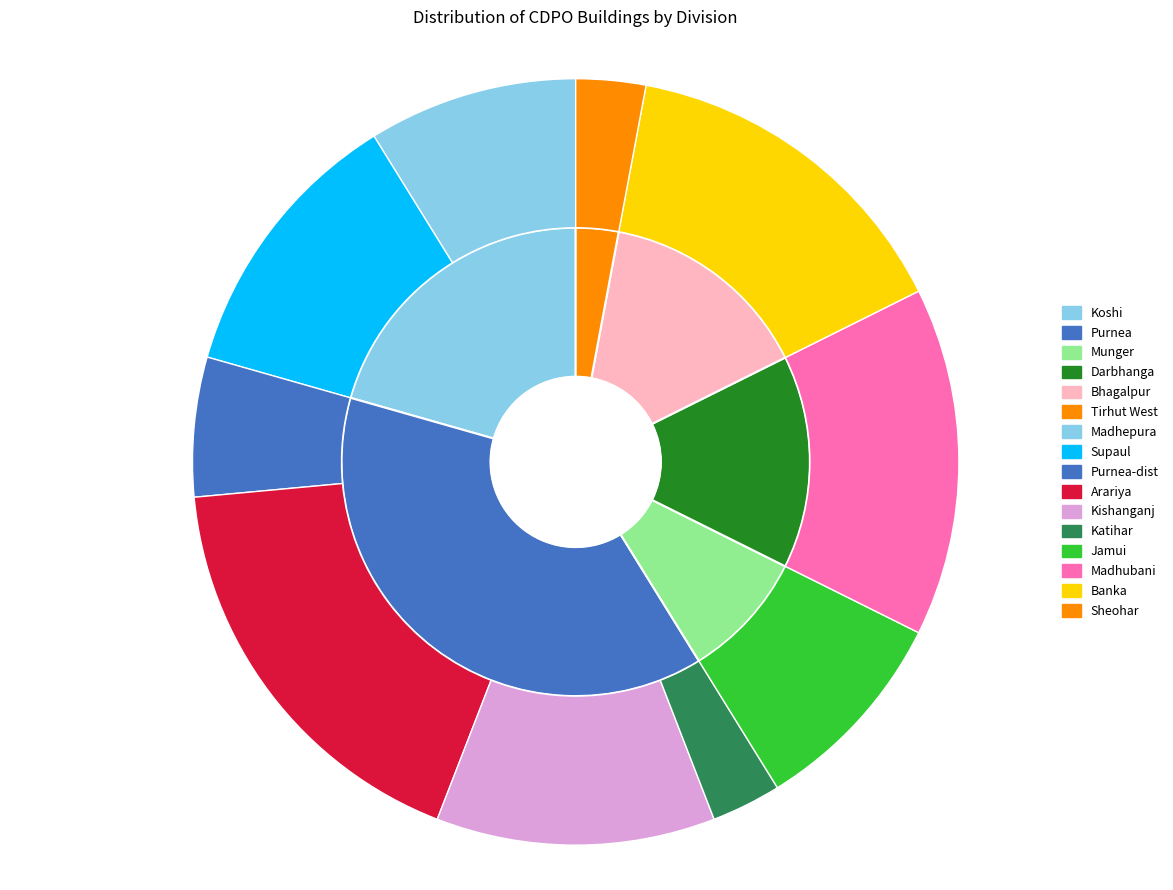

What percentage is NOT represented by Darbhanga?

85.3%